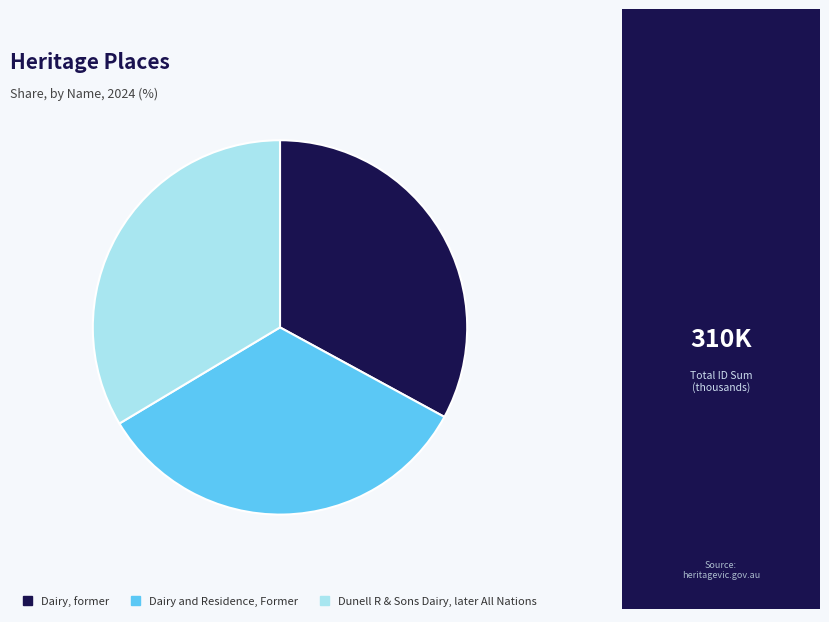

Is the sum of Dairy, former and Dairy and Residence, Former greater than half?

Yes